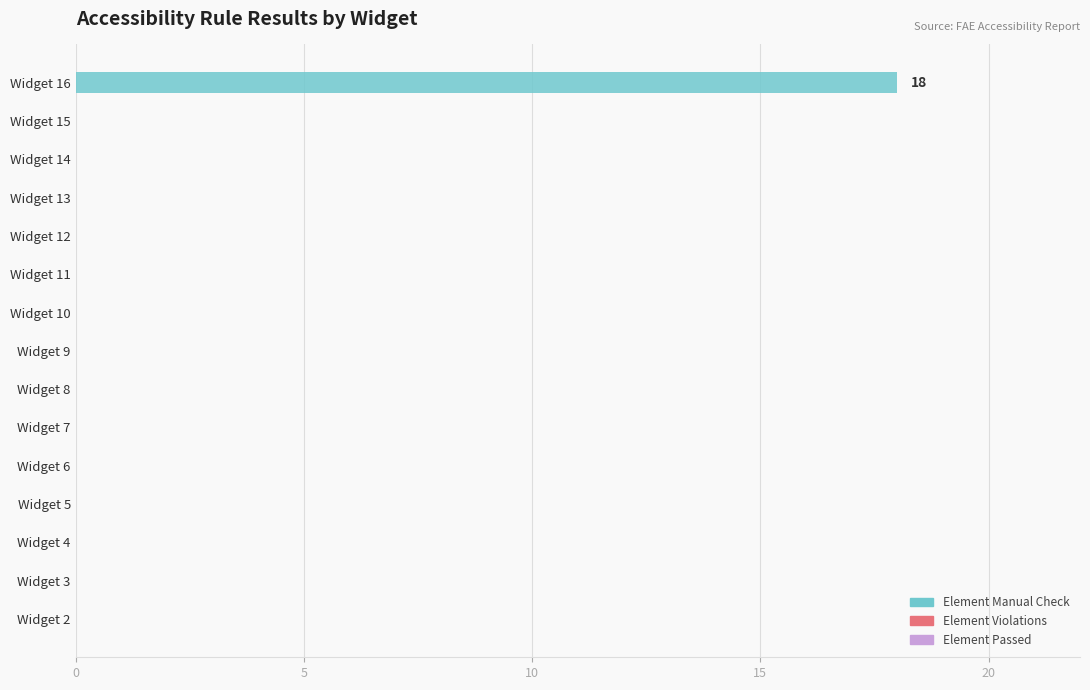

Which label corresponds to the largest value in the chart?

Widget 16